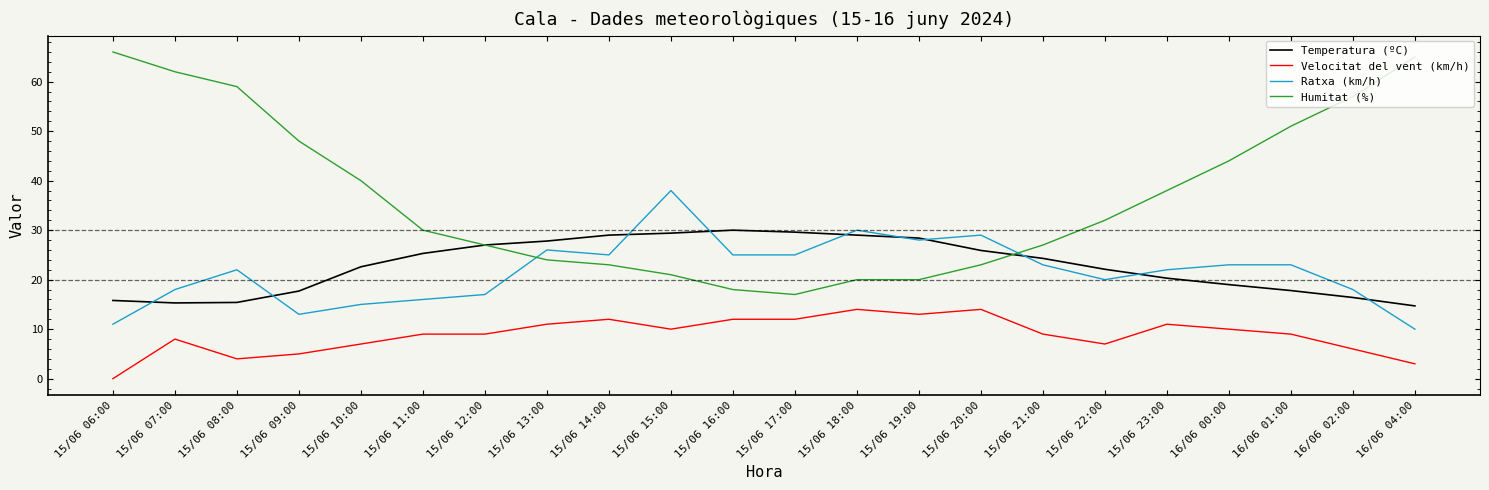

Is this an area chart (filled region under the line)?

No